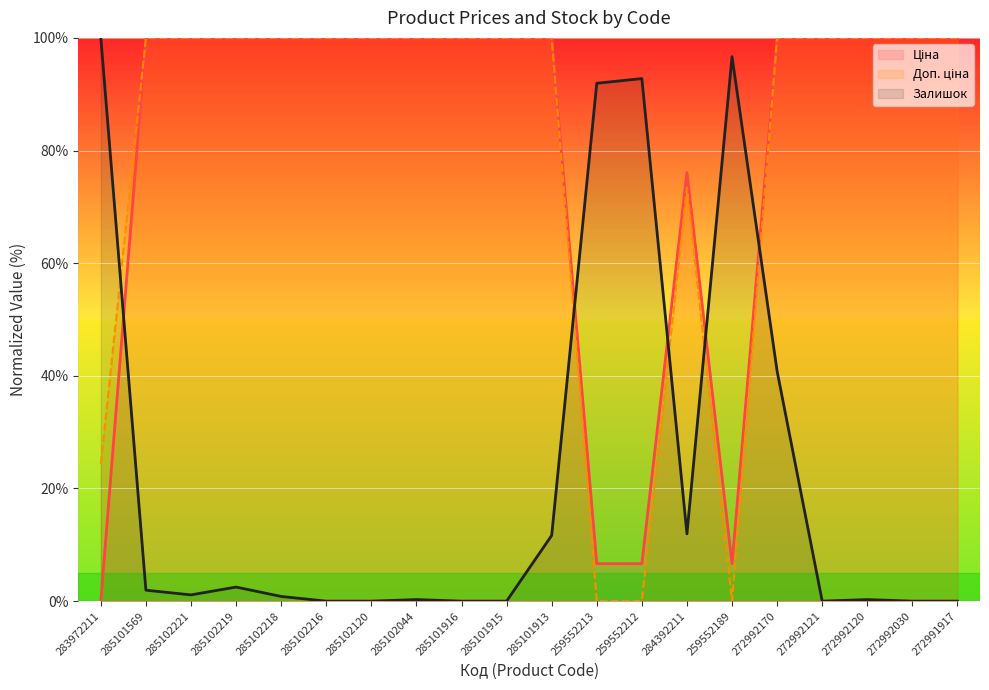

What is the sum of all Доп. ціна values?

1597.8